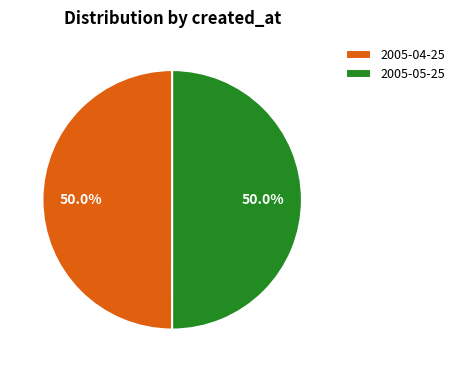

Is it true that 2005-04-25 is 50% of the pie?

True